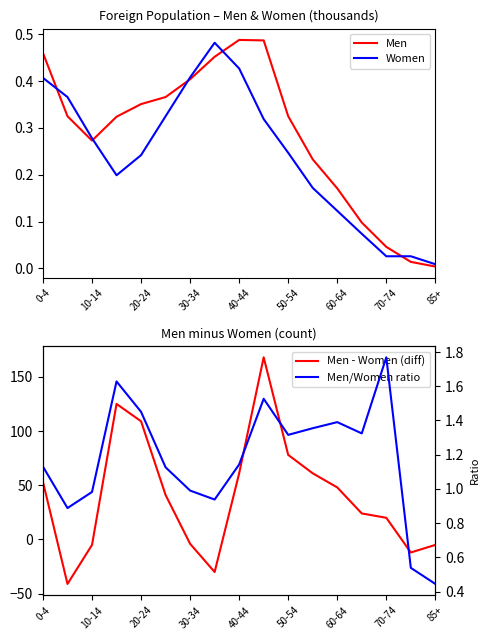

What are all the series names shown in the legend?

Men, Women, Men - Women (diff), Men/Women ratio